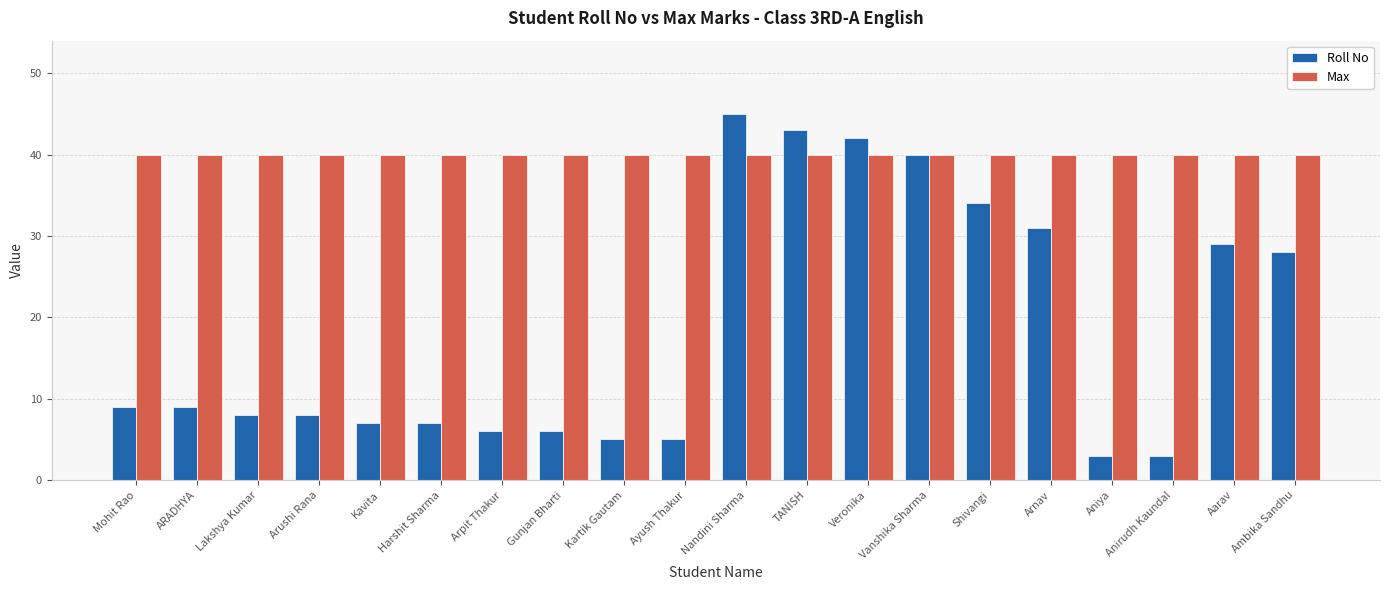

What is the spread (max minus min) of values at Shivangi?

6